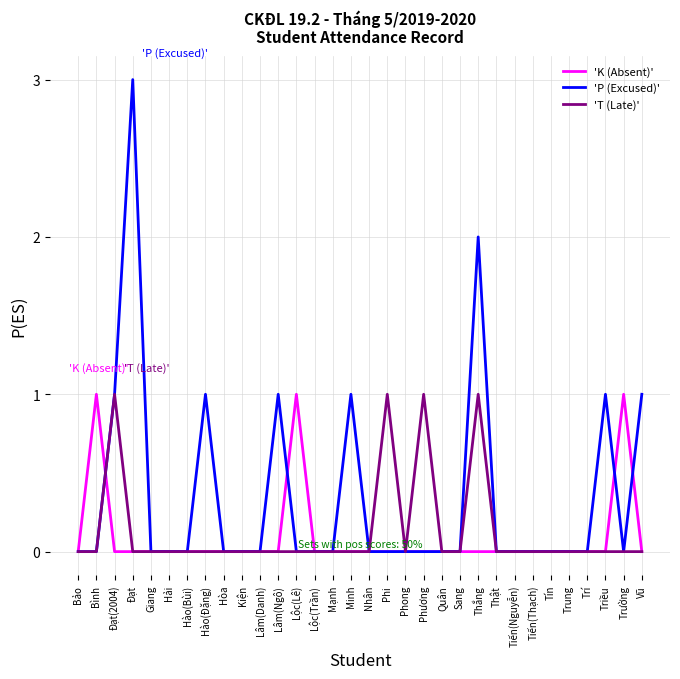

Which series has the largest total across all categories?

'P (Excused)'